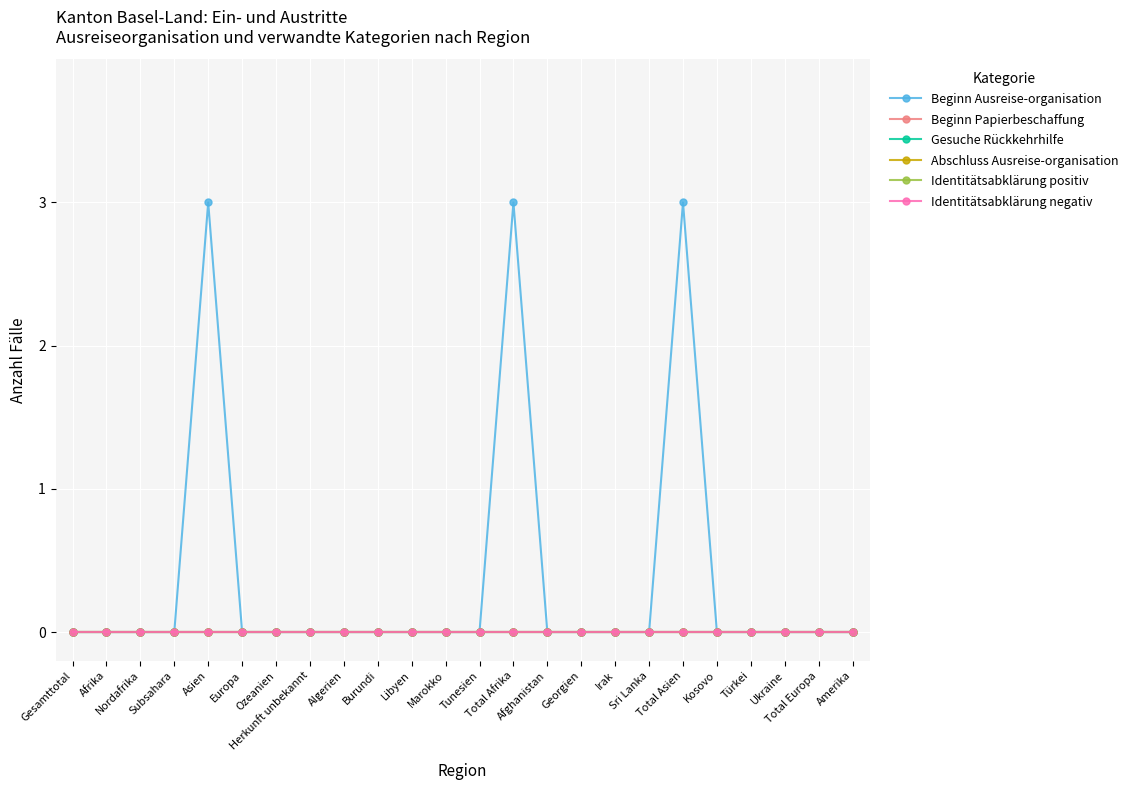

Is this an area chart (filled region under the line)?

No